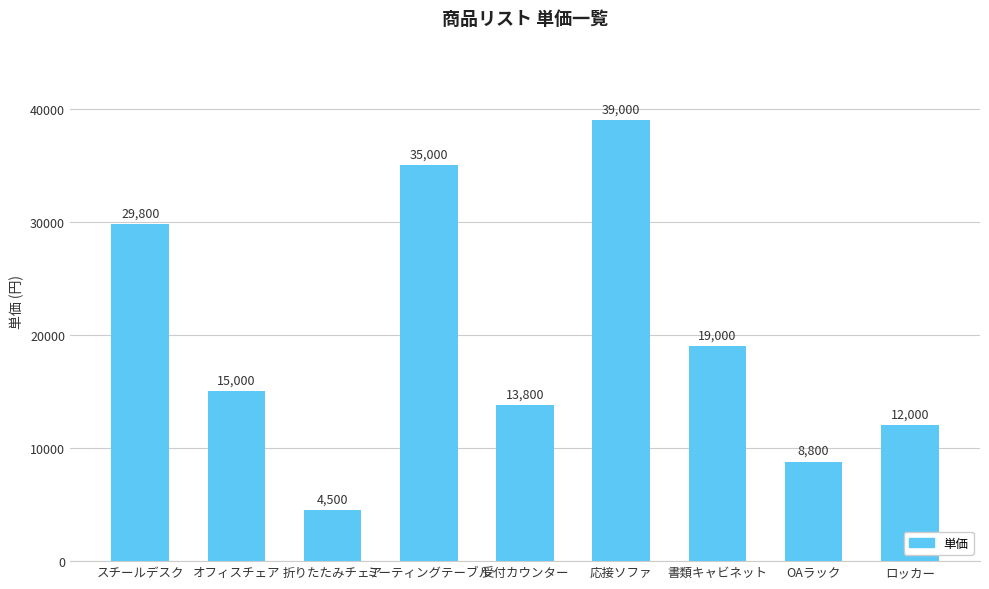

Which label corresponds to the smallest value in the chart?

折りたたみチェア